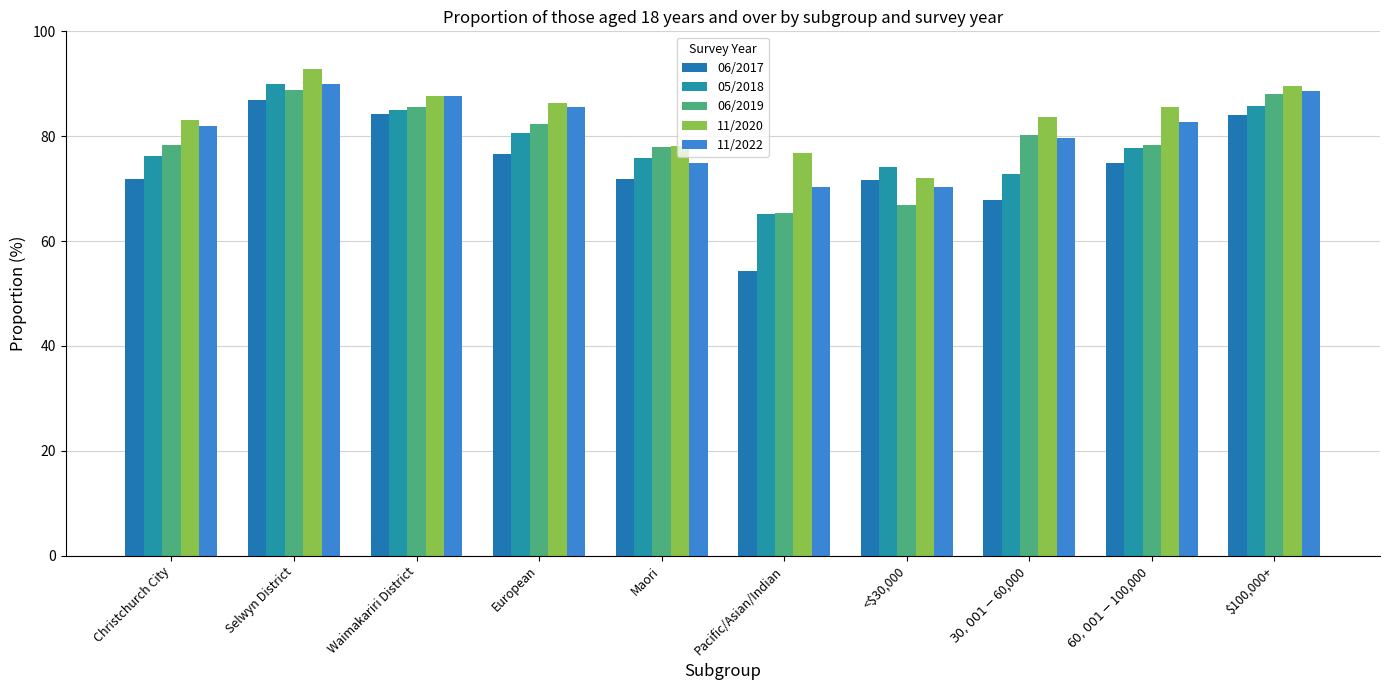

What is the average value of the 06/2017 series?

74.4